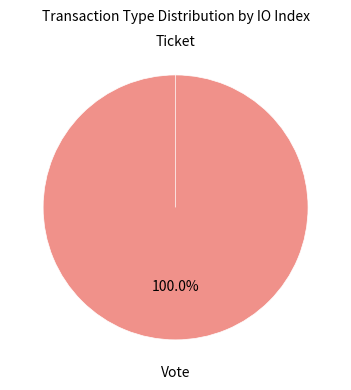

To the nearest percent, what is the difference between the largest and smallest slice percentages?

100%